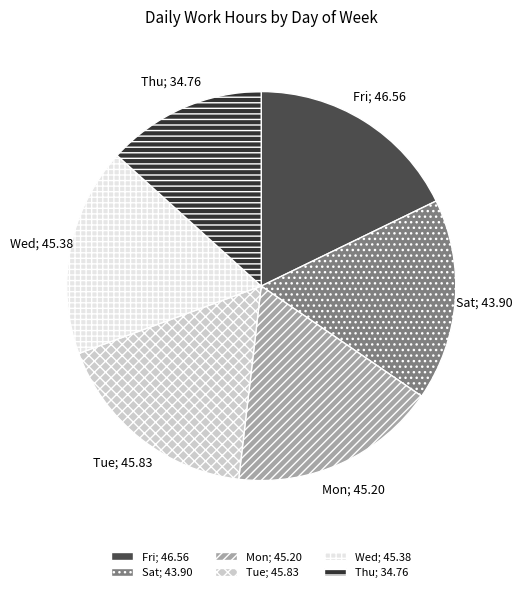

Is there any slice that represents more than half of the pie?

No